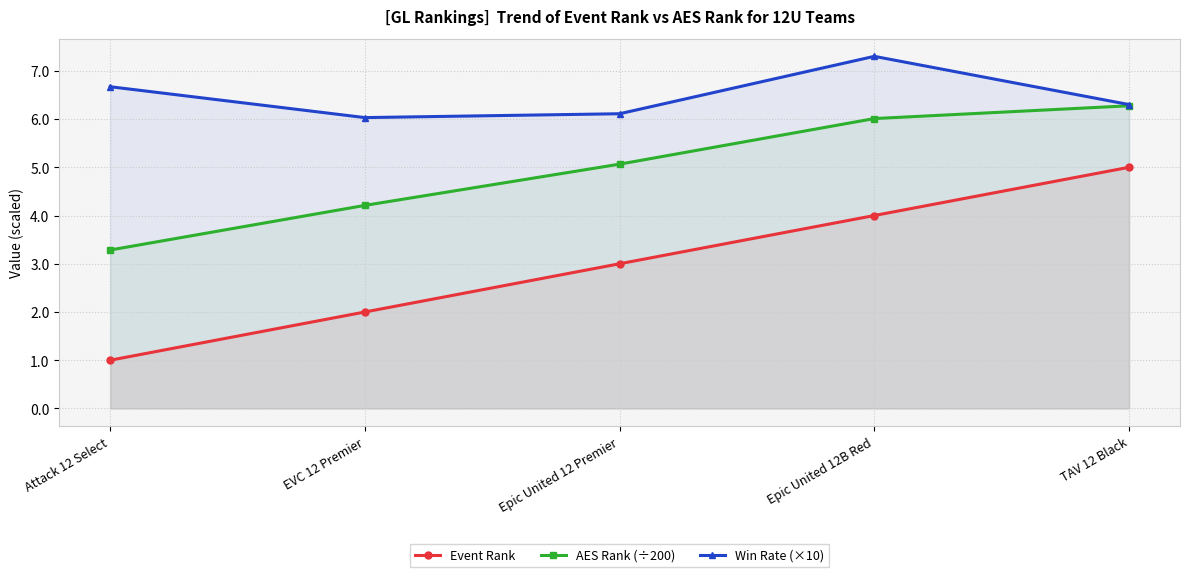

Read the Event Rank value at Attack 12 Select.

1.0